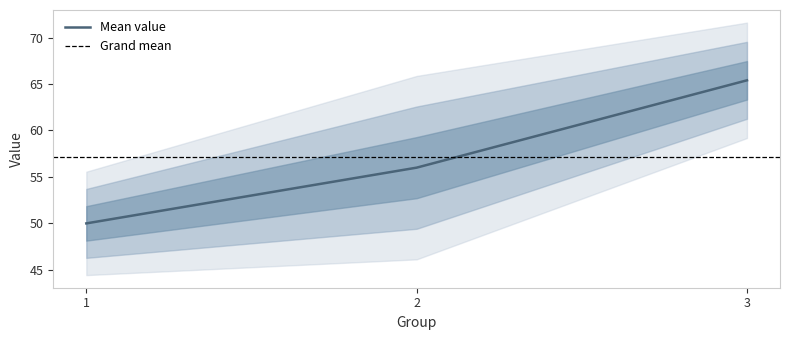

True or false: Group 1 and Group 3 cross at least once.

False